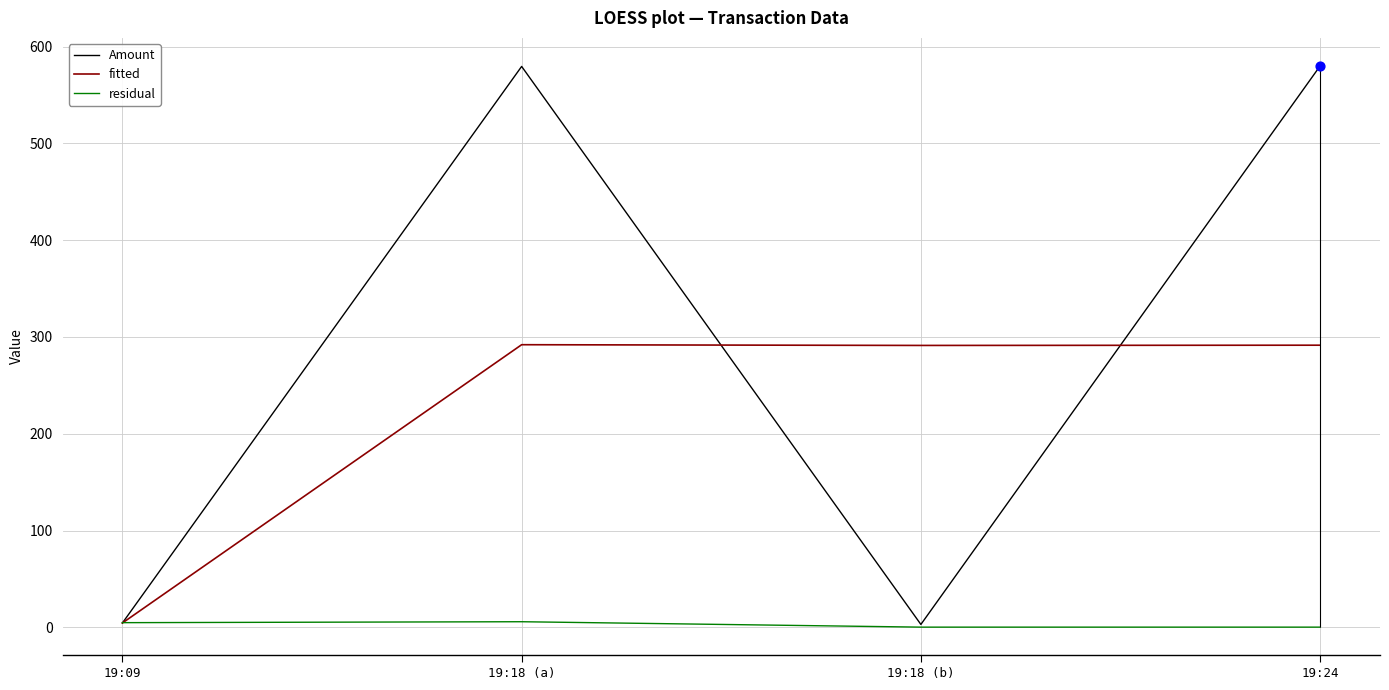

Which series contains the lowest Y value?

residual